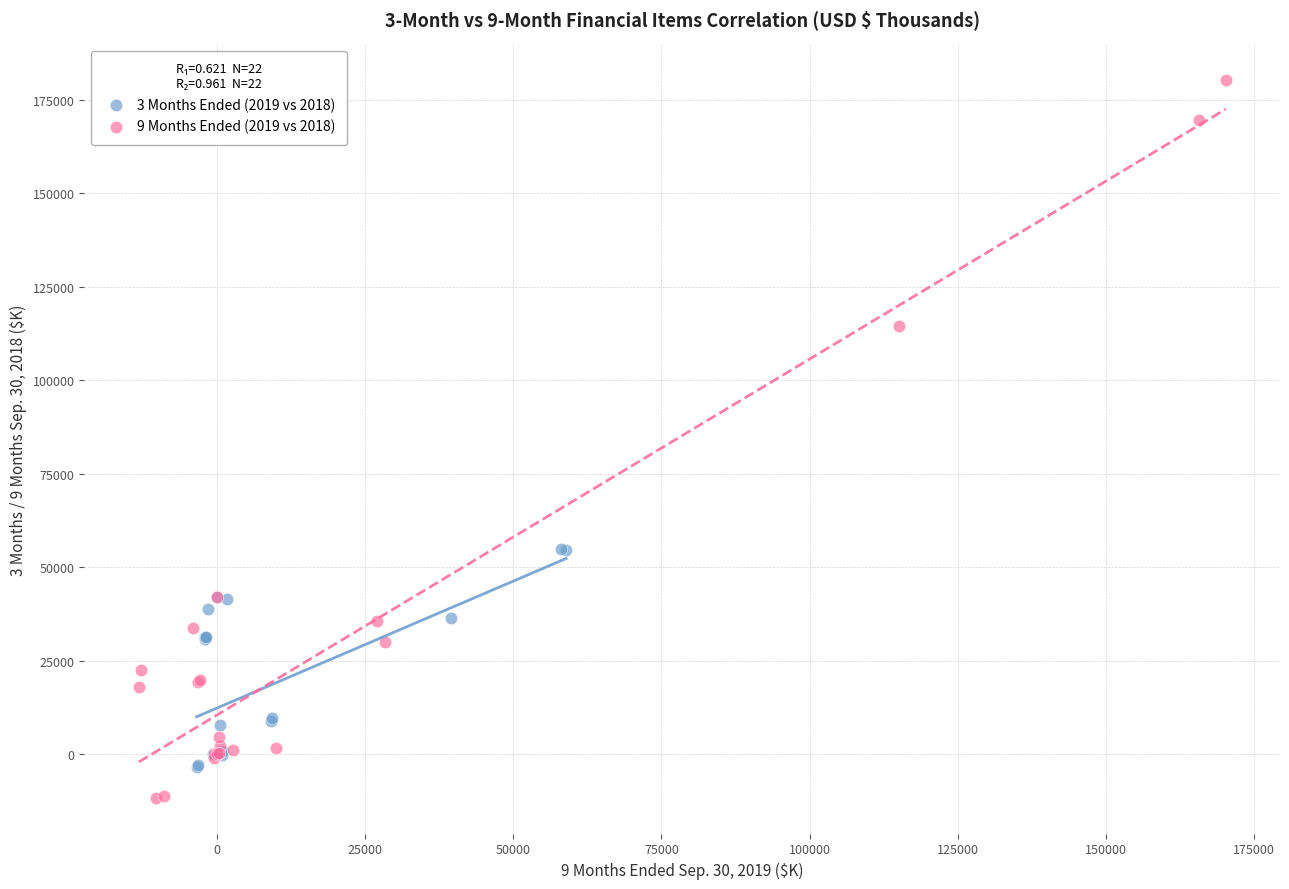

Which series reaches the minimum Y coordinate?

9 Months Ended (2019 vs 2018)